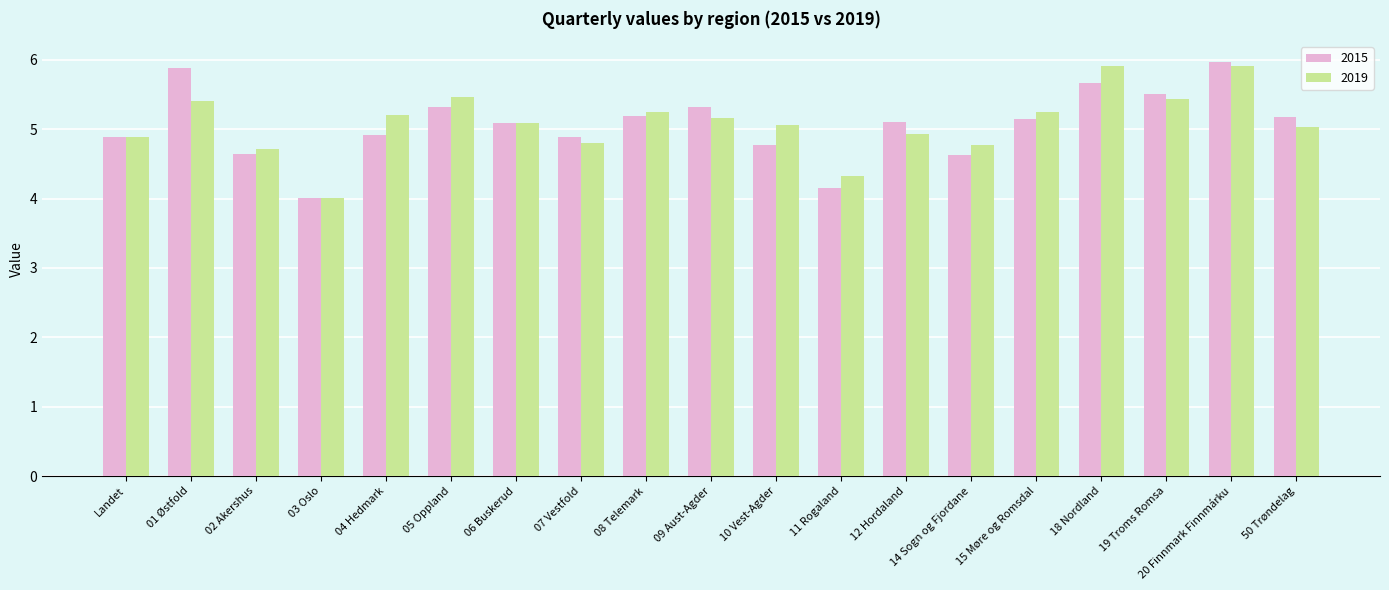

Rank the series by their maximum value, from lowest to highest.

2019, 2015